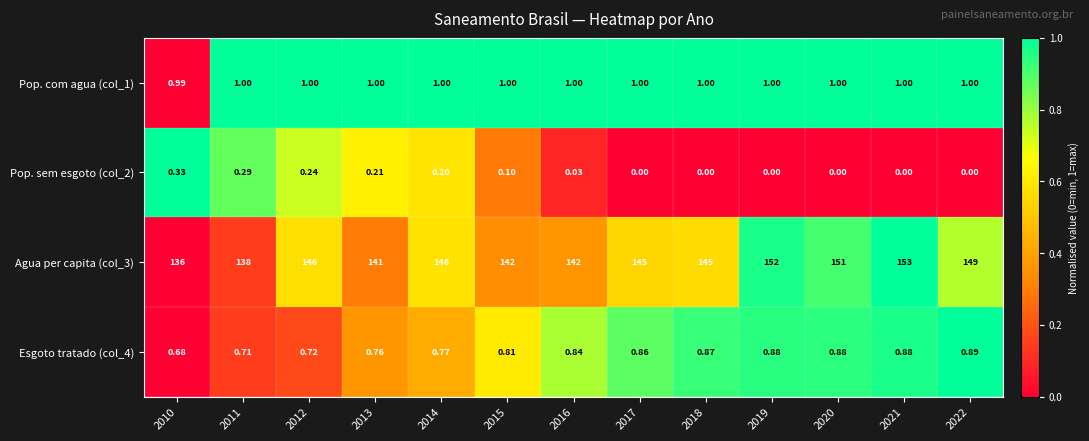

Is the value of Esgoto tratado (col_4) at 2016 greater than the value of Pop. sem esgoto (col_2) at 2019?

Yes